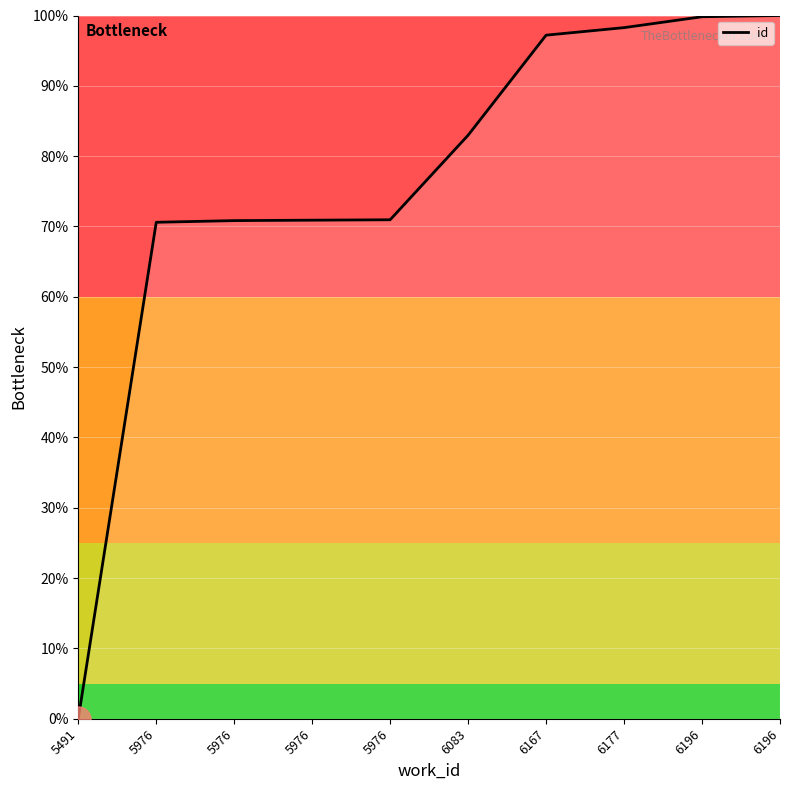

Where is the data nearest to the value 50?

5976